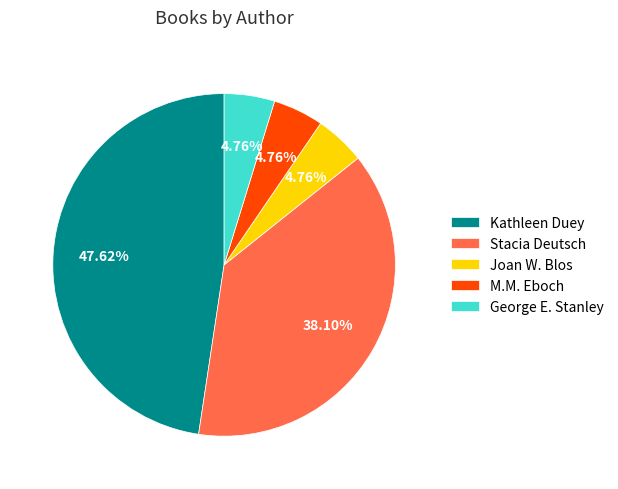

Do George E. Stanley and Joan W. Blos together represent more than half of the pie?

No